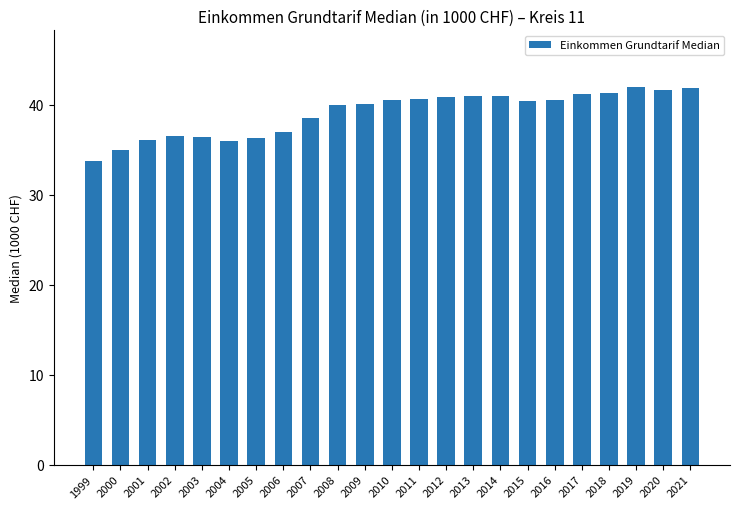

What is the sum of all values?

899.0